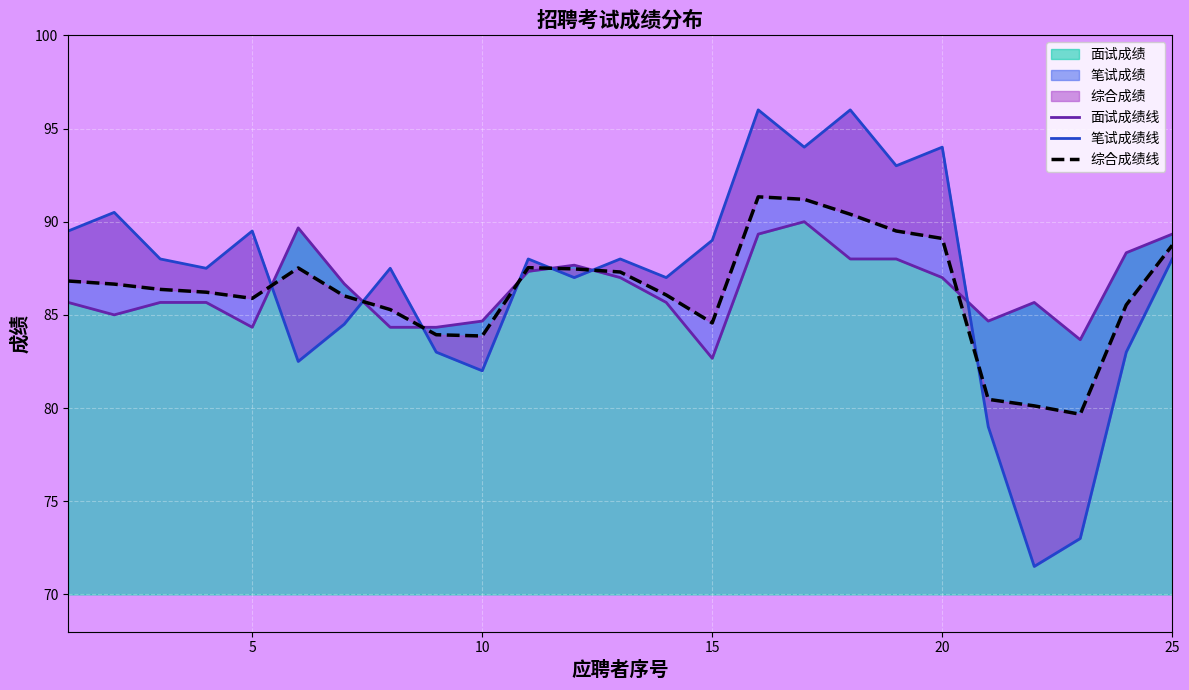

What is the maximum value for 面试成绩?

90.0